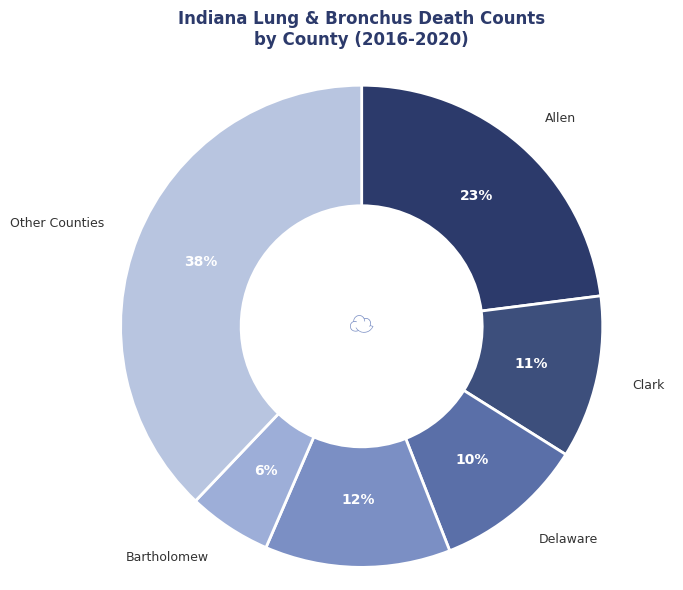

How many slices are in this pie chart?

6